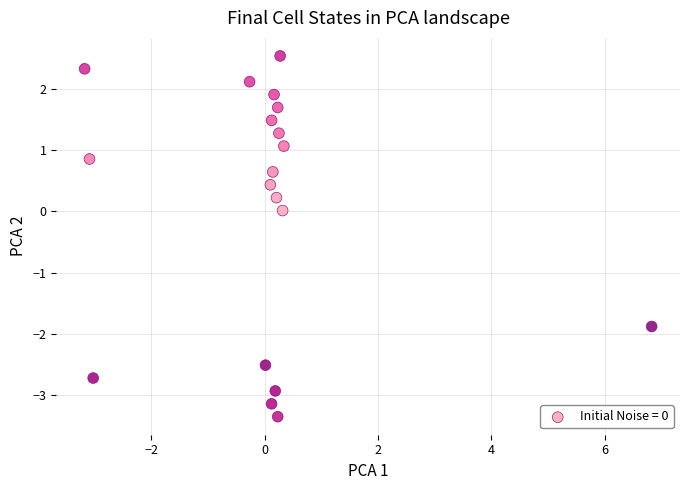

What is the range of Y values (max minus min)?

5.9